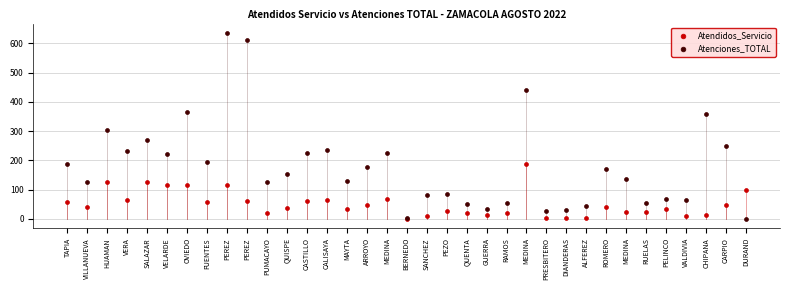

Across all series, what Y value is closest to 318?

304